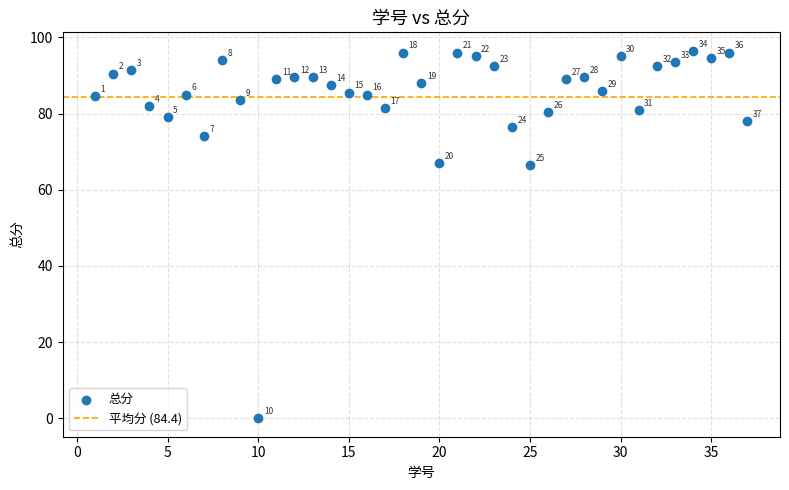

What Y value in the scatter plot is closest to 48?

66.5